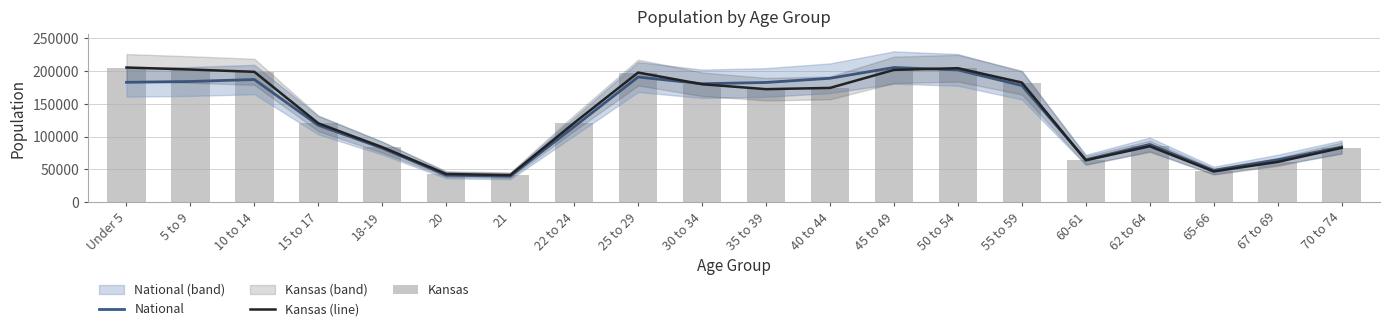

What position from the left is 62 to 64?

17